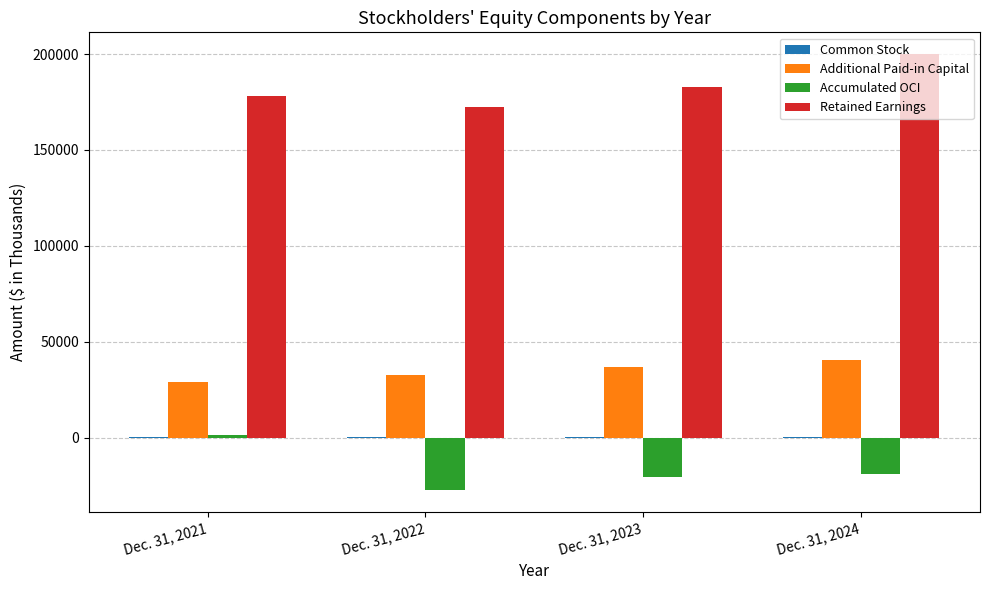

What is the sum of all Accumulated OCI values?

-66561